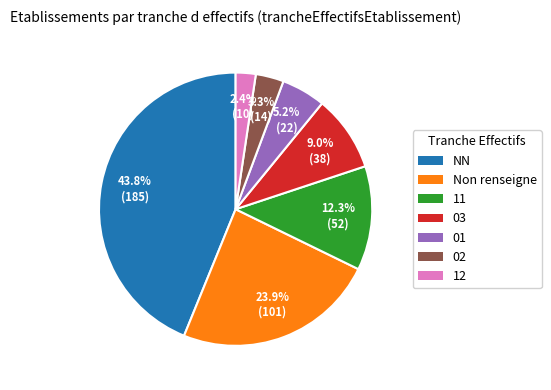

Does any single category account for the majority?

No